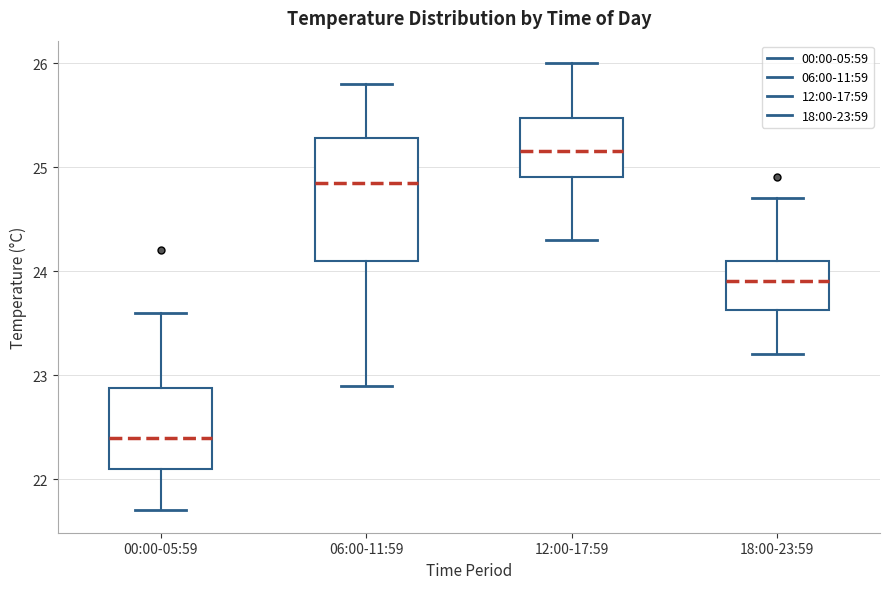

Which box is the tallest, from its lower edge to its upper edge?

06:00-11:59